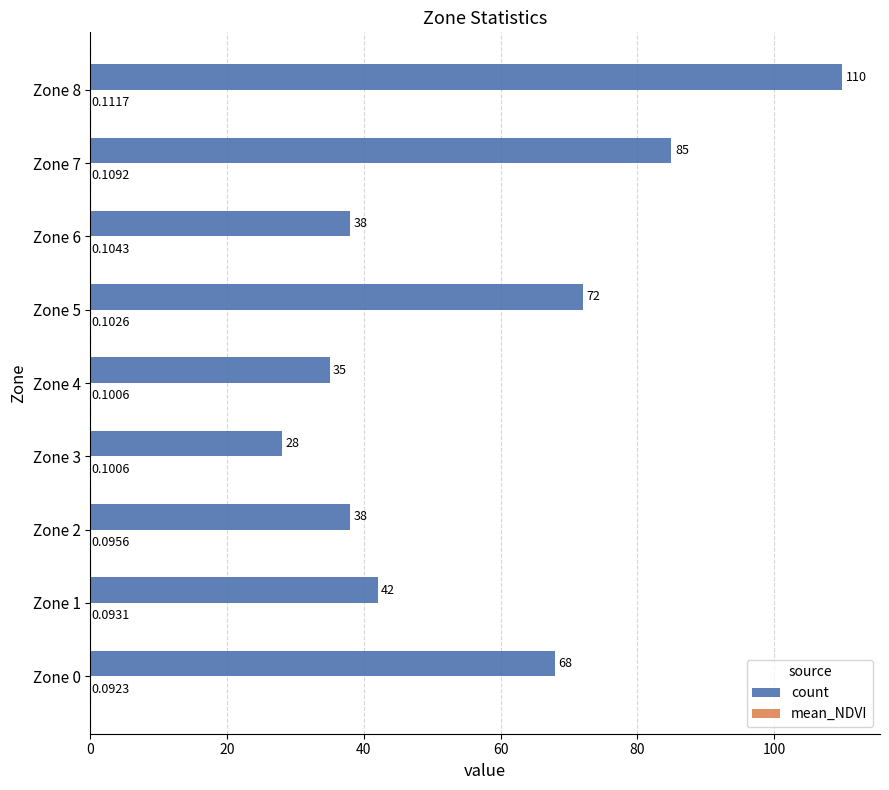

At which category is the sum across all series the highest?

Zone 8